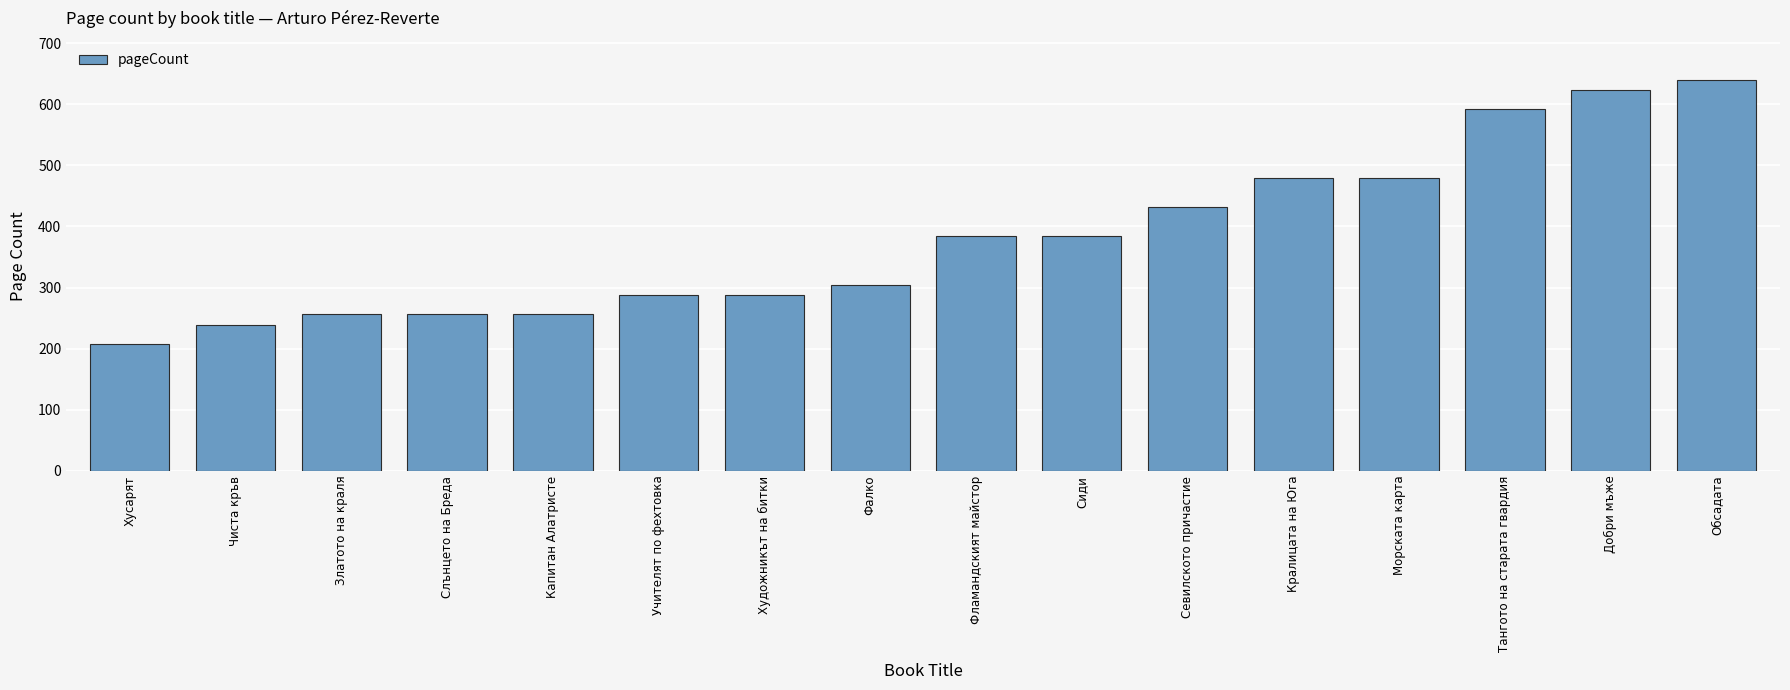

How many data points are less than 384?

8